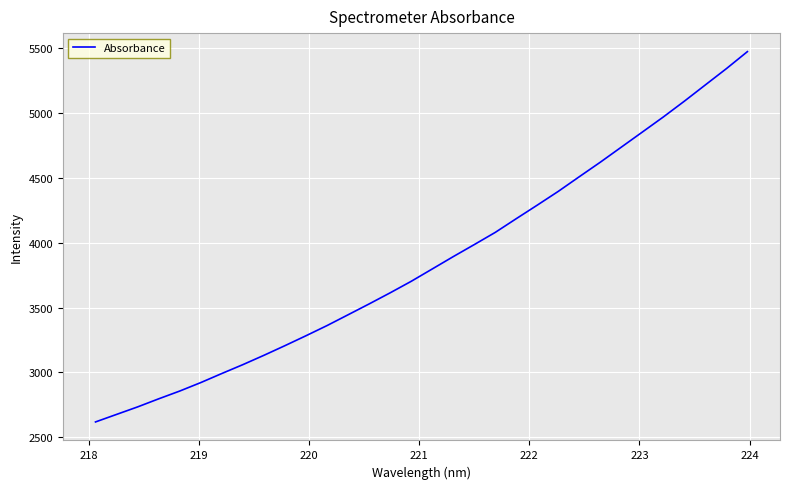

How many lines are shown in the chart?

1